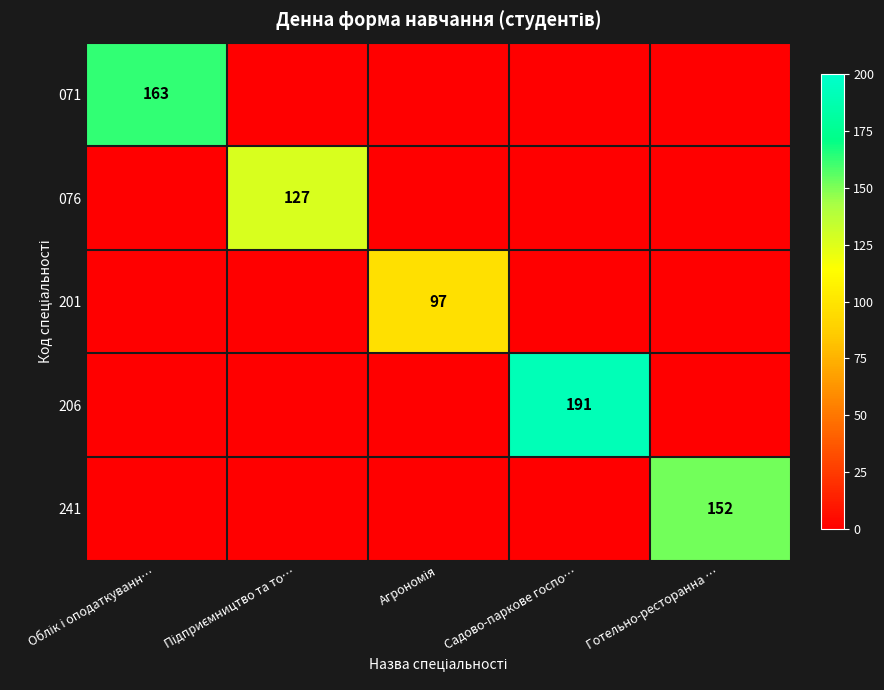

List the labels in order of 076 value, smallest first.

Облік і оподаткуванн…, Агрономія, Садово-паркове госпо…, Готельно-ресторанна …, Підприємництво та то…